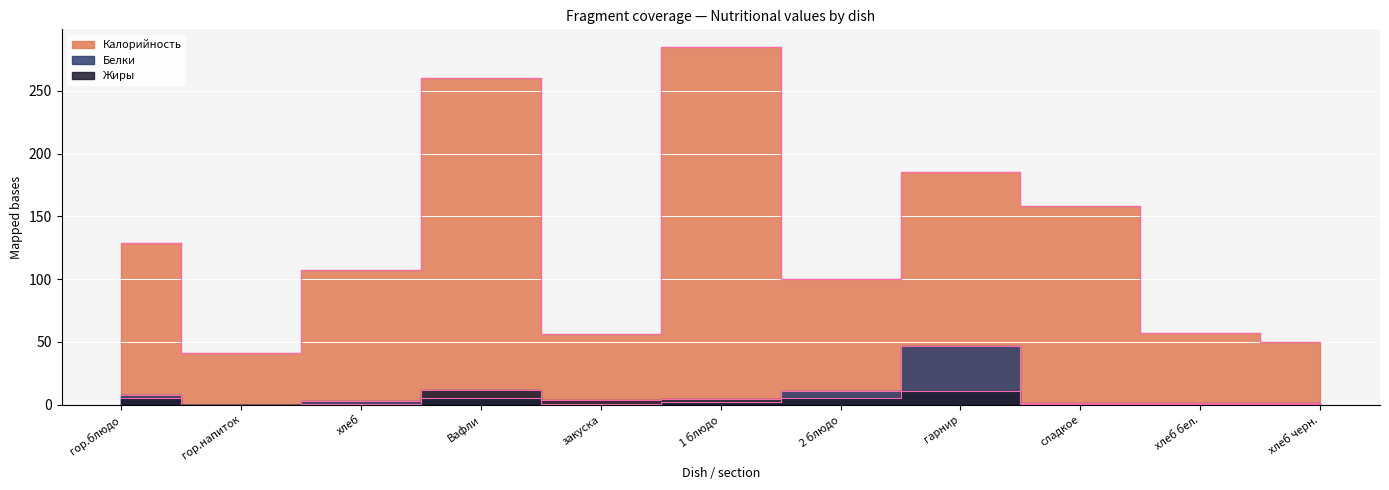

Reading left to right, what are all the values shown in this chart?

Калорийность: гор.блюдо=128.9	гор.напиток=41.0	хлеб=107.2	Вафли=260.0	закуска=56.3	1 блюдо=284.8	2 блюдо=100.0	гарнир=185.4	сладкое=158.5	хлеб бел.=57.0	хлеб черн.=50.0
Белки: гор.блюдо=8.0	гор.напиток=0.1	хлеб=3.1	Вафли=5.0	закуска=0.8	1 блюдо=1.9	2 блюдо=10.9	гарнир=46.4	сладкое=1.5	хлеб бел.=1.7	хлеб черн.=1.7
Жиры: гор.блюдо=5.4	гор.напиток=0.0	хлеб=0.9	Вафли=11.7	закуска=3.6	1 блюдо=4.9	2 блюдо=5.1	гарнир=10.9	сладкое=0.2	хлеб бел.=0.6	хлеб черн.=0.5